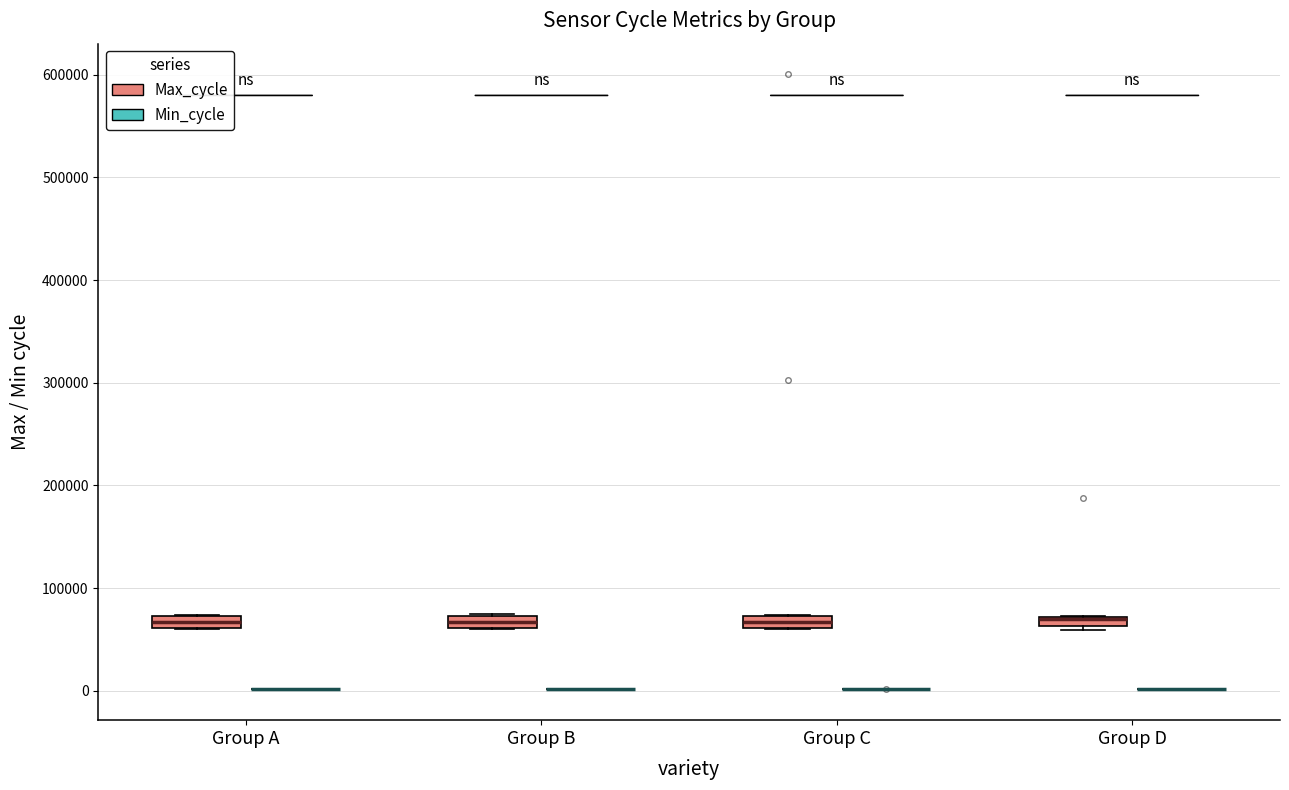

Where is the lower edge of the box for Group B (Max_cycle) on the y-axis? The values are not printed on the chart, so give them approximately, as read against the axis.

60000